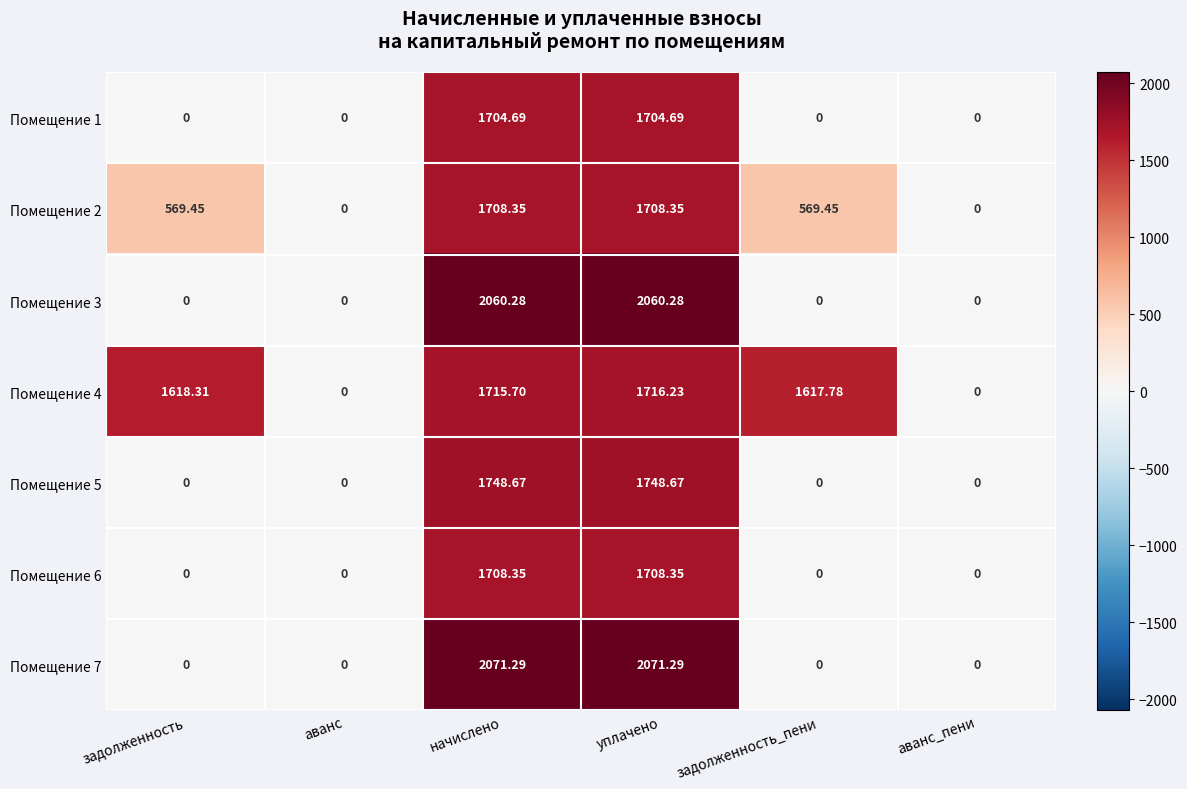

Is the value of Помещение 1 at уплачено greater than the value of Помещение 4 at аванс_пени?

Yes